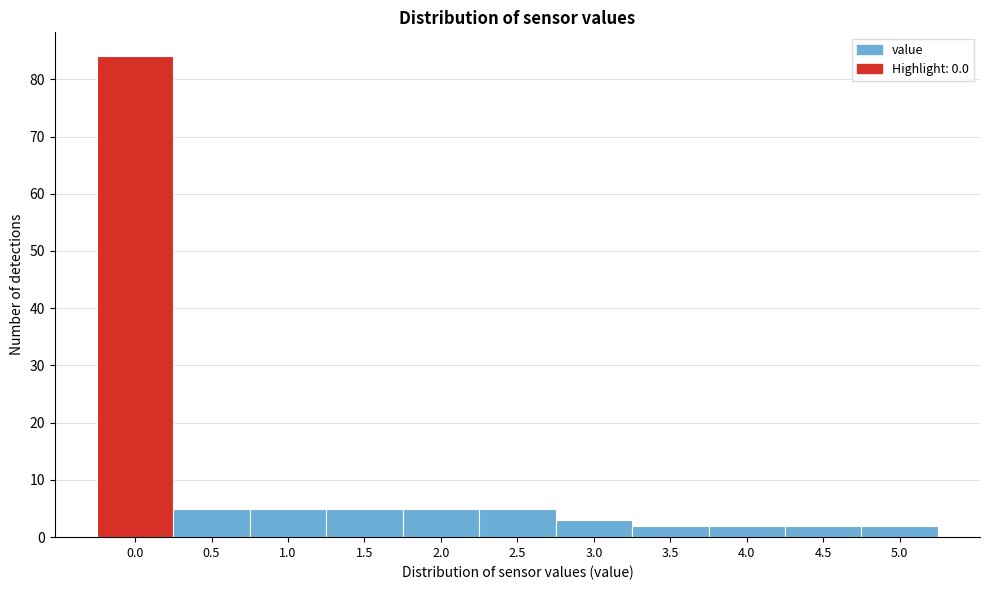

Reading left to right, transcribe all the data shown in this chart.

0.0=84	0.5=5	1.0=5	1.5=5	2.0=5	2.5=5	3.0=3	3.5=2	4.0=2	4.5=2	5.0=2